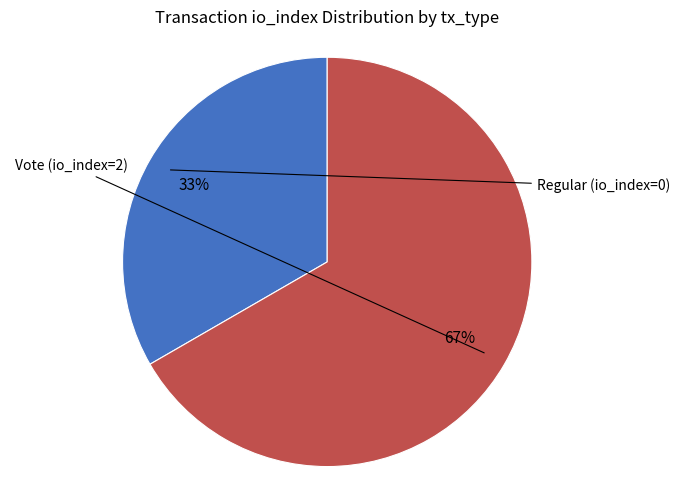

Is there a majority slice in this chart?

Yes